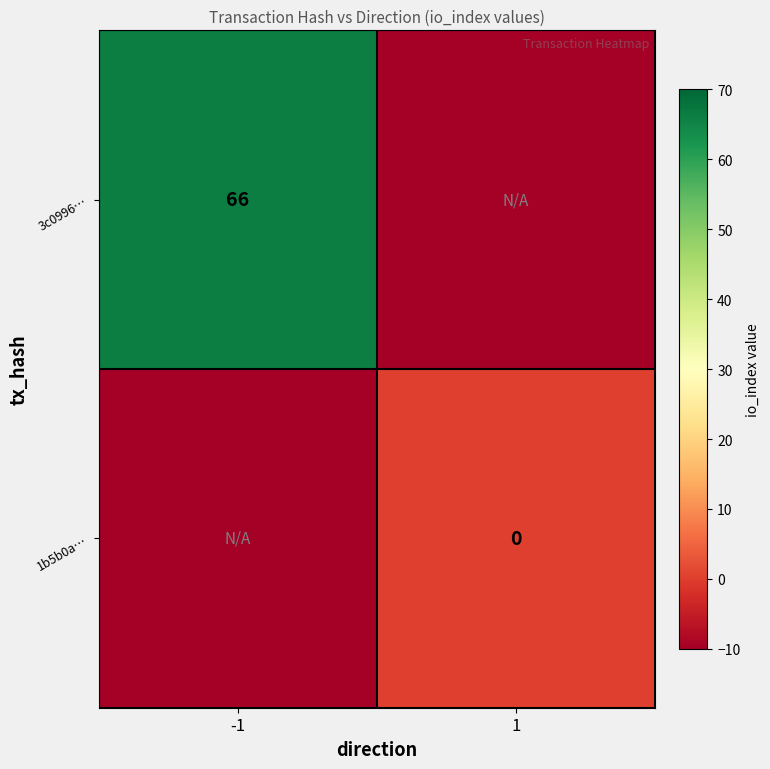

True or false: 3c0996… has a value of 66 at -1.

True